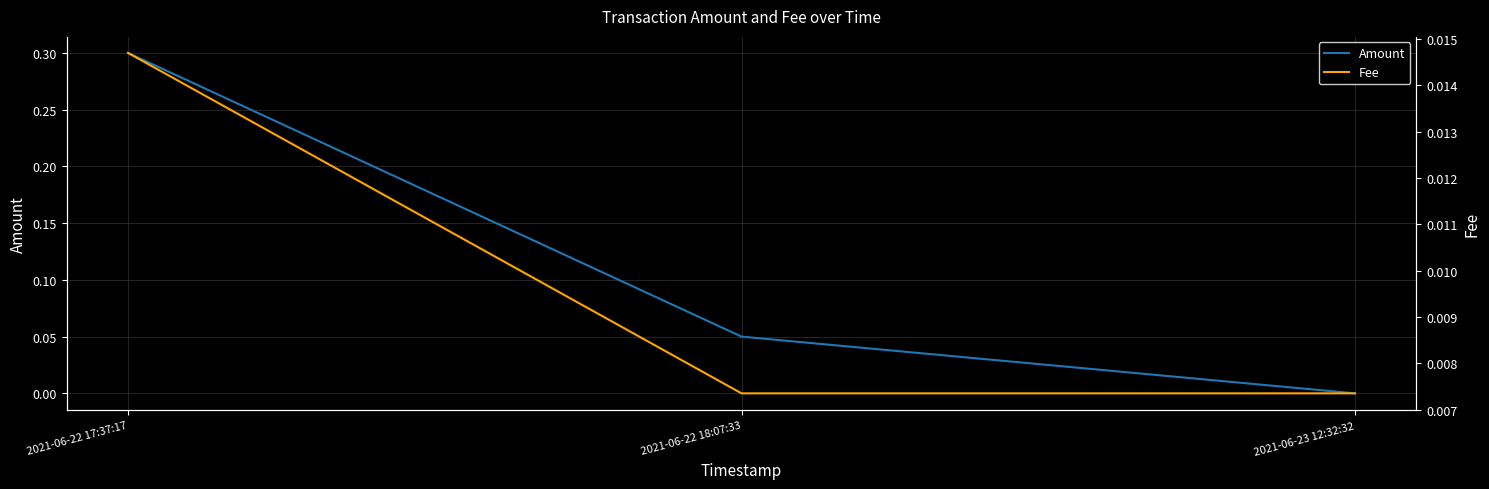

At which label does Amount reach its minimum?

2021-06-23 12:32:32